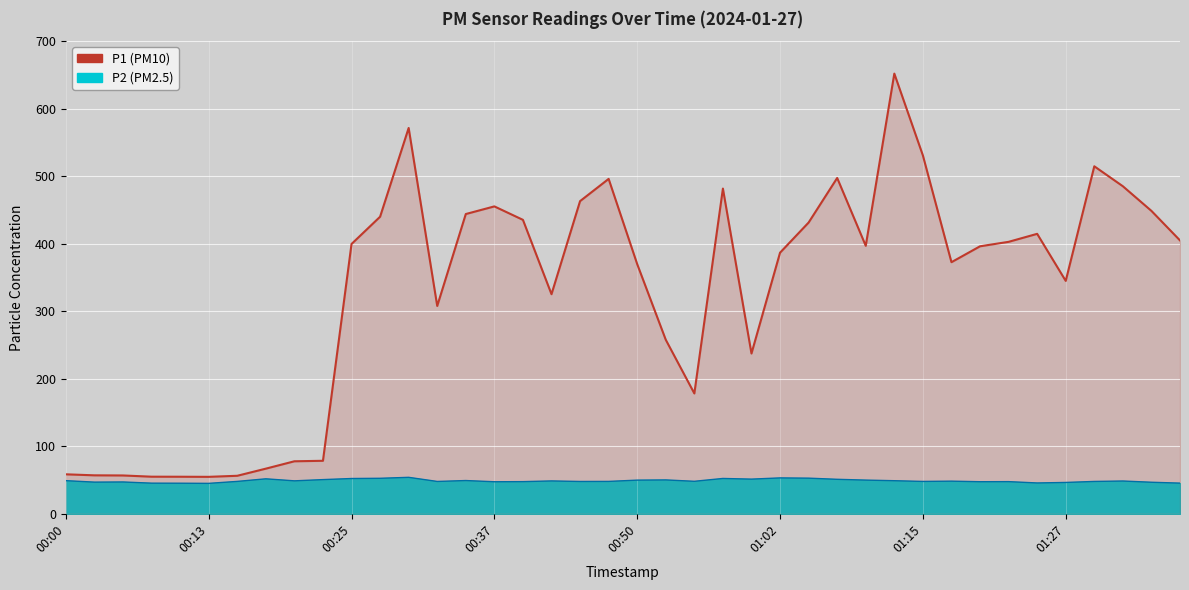

The chart shows a value of 455.3 at 00:37. True or false?

True